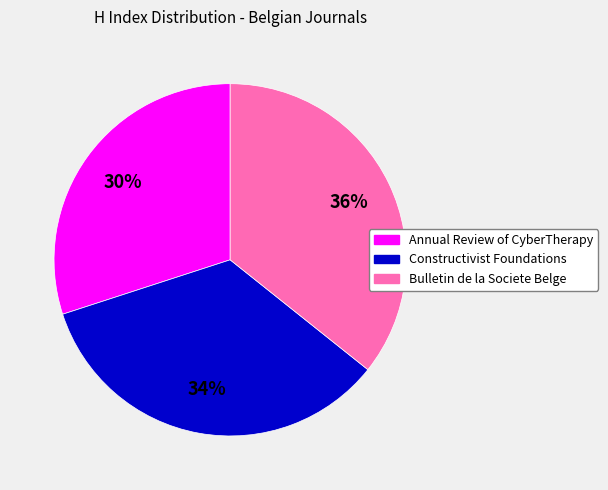

How many segments does this pie chart have?

3